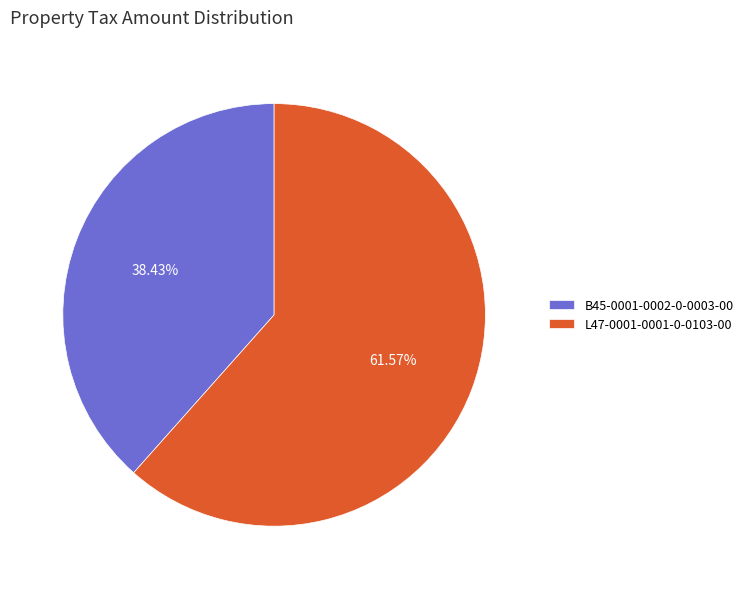

The L47-0001-0001-0-0103-00 slice represents 62% of the pie. True or false?

True